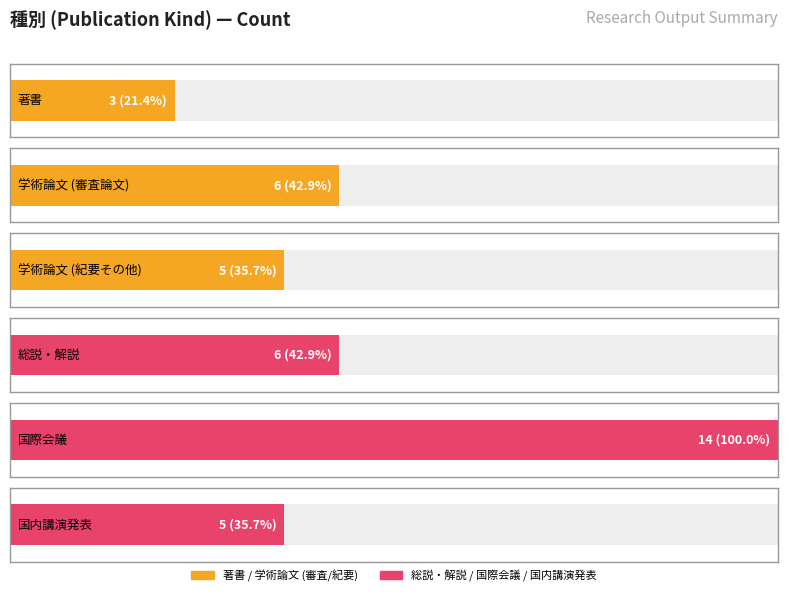

What is the label of the 6th bar from the left?

国内講演発表